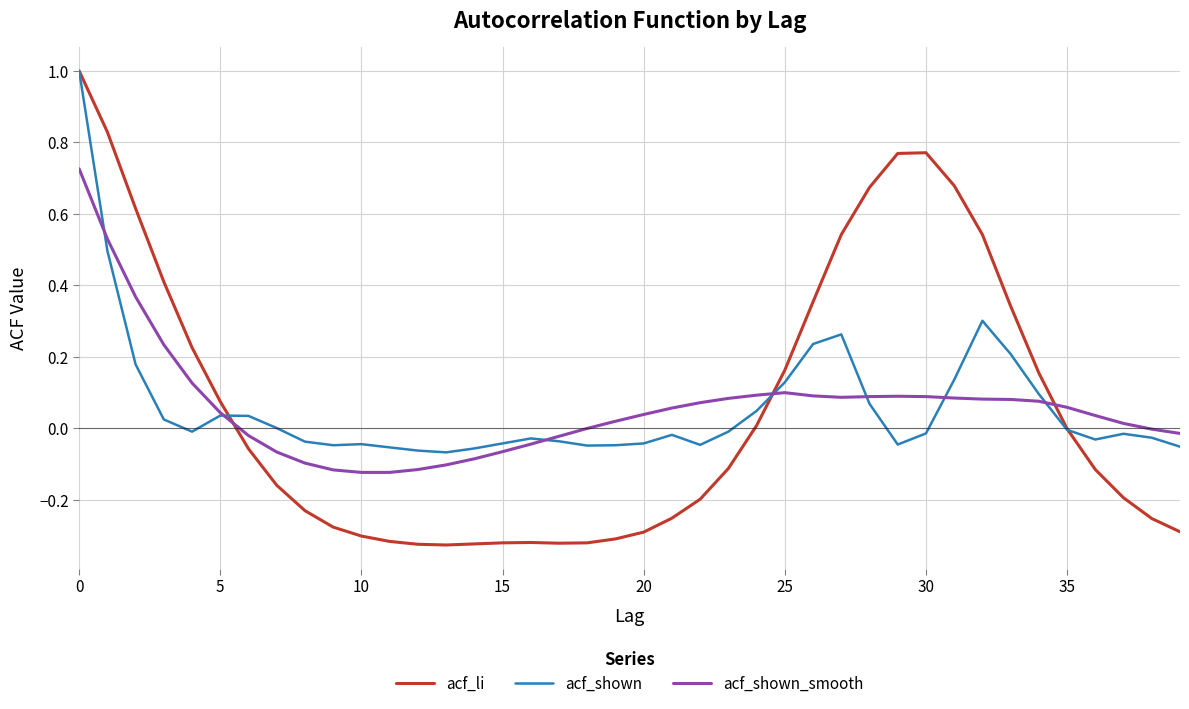

Which series has the largest range (max minus min)?

acf_li